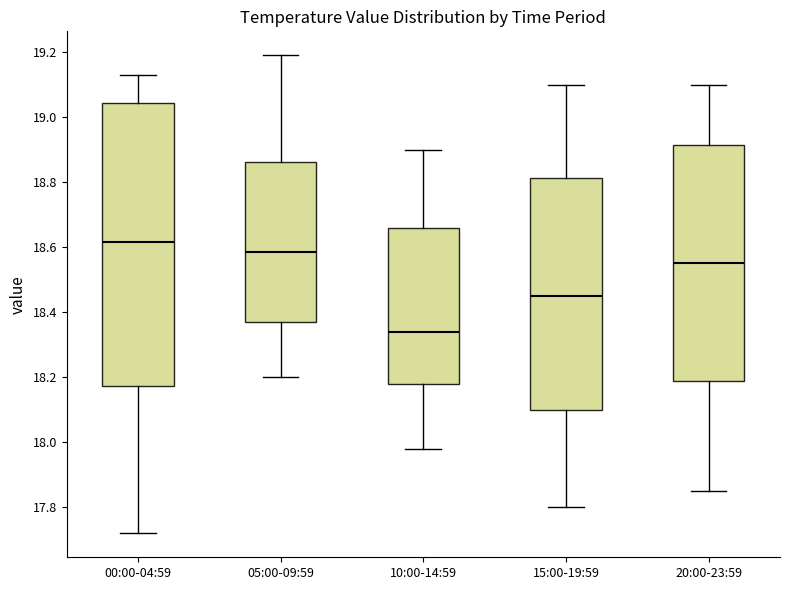

Reading left to right, transcribe this box plot: for each box, give where its median line is, the range the box spans, and where its two whiskers end, as read against the y-axis. The values are not printed on the chart, so give them approximately, as read against the axis.

00:00-04:59: median 18.62, box 18.18 to 19.04, whiskers 17.72 to 19.14
05:00-09:59: median 18.58, box 18.38 to 18.86, whiskers 18.20 to 19.20
10:00-14:59: median 18.34, box 18.18 to 18.66, whiskers 17.98 to 18.90
15:00-19:59: median 18.46, box 18.10 to 18.82, whiskers 17.80 to 19.10
20:00-23:59: median 18.56, box 18.18 to 18.92, whiskers 17.86 to 19.10